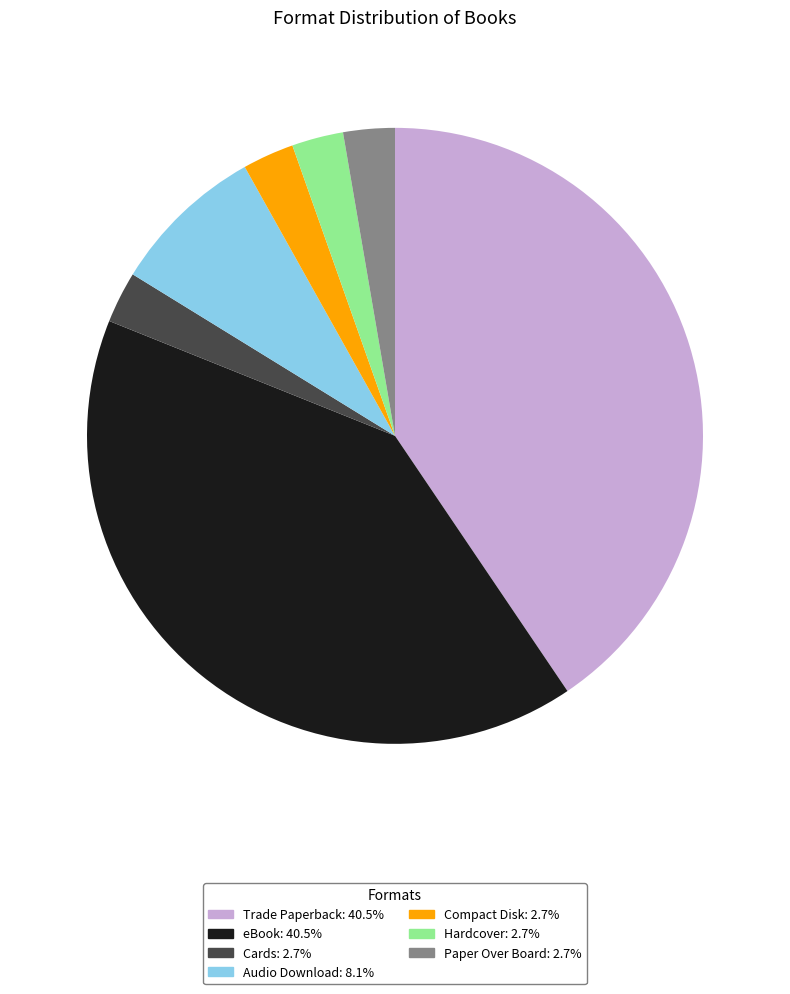

The Compact Disk slice represents 8% of the pie. True or false?

False